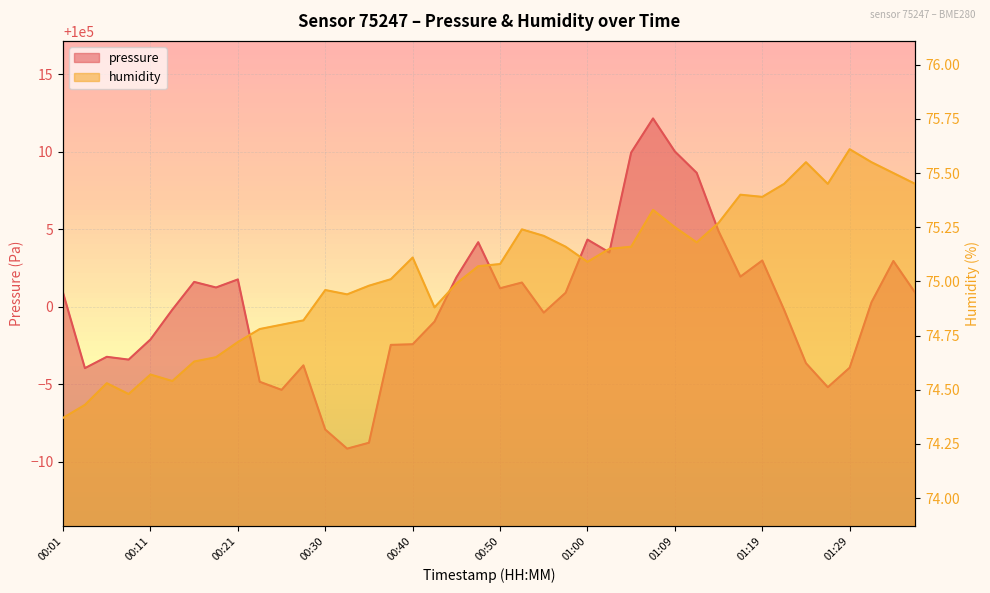

What is the sum of the humidity values at 01:09 and 00:08?

149.7